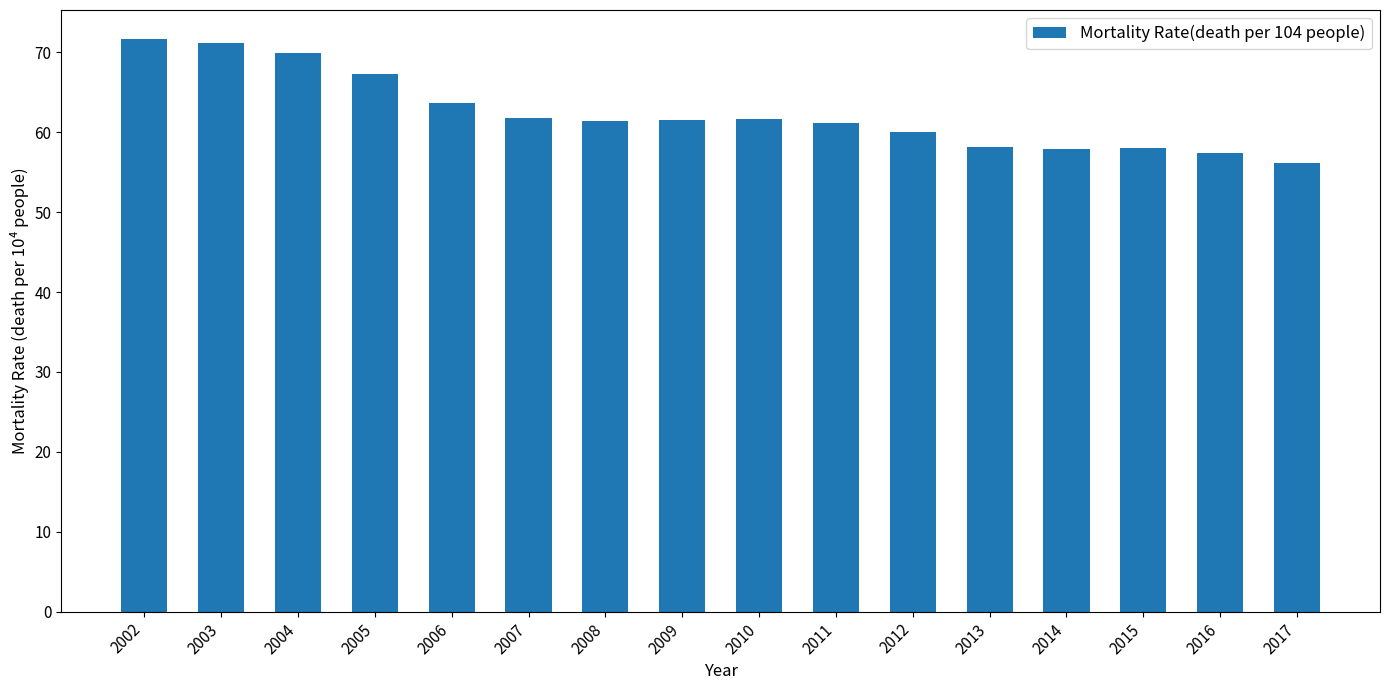

What is the change in value from 2003 to 2013?

-13.1